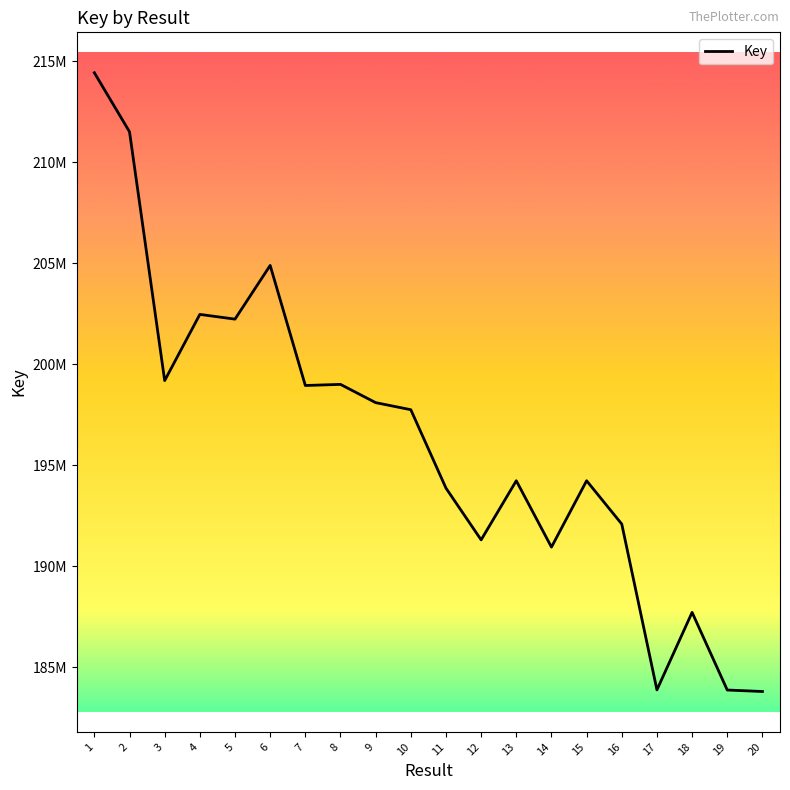

True or false: the data has more than 2 interior local peaks.

True